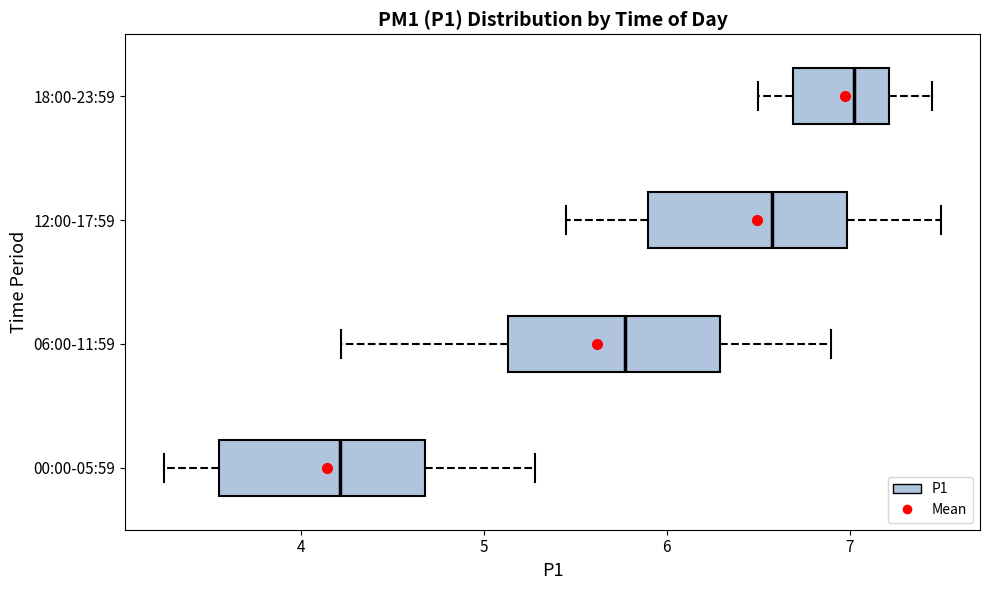

Reading bottom to top, transcribe this box plot: for each box, give where its median line is, the range the box spans, and where its two whiskers end, as read against the x-axis. The values are not printed on the chart, so give them approximately, as read against the axis.

00:00-05:59: median 4.2, box 3.6 to 4.7, whiskers 3.3 to 5.3
06:00-11:59: median 5.8, box 5.1 to 6.3, whiskers 4.2 to 6.9
12:00-17:59: median 6.6, box 5.9 to 7.0, whiskers 5.5 to 7.5
18:00-23:59: median 7.0, box 6.7 to 7.2, whiskers 6.5 to 7.5